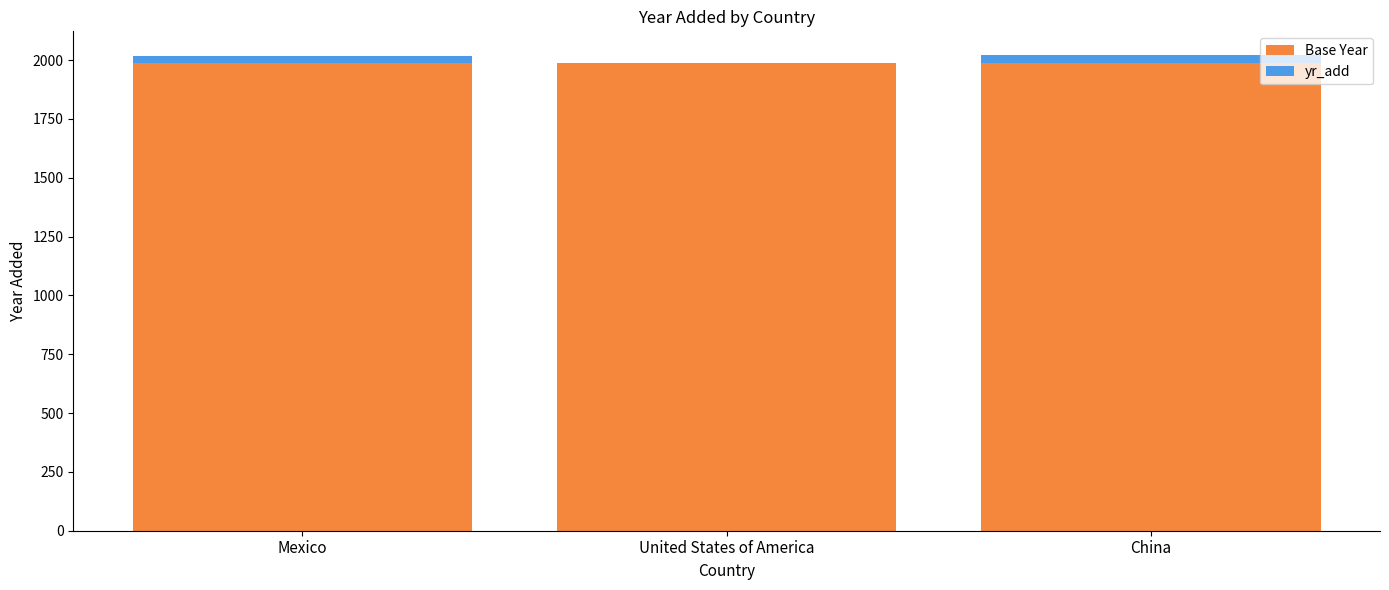

What is the sum of all Base Year values?

5967